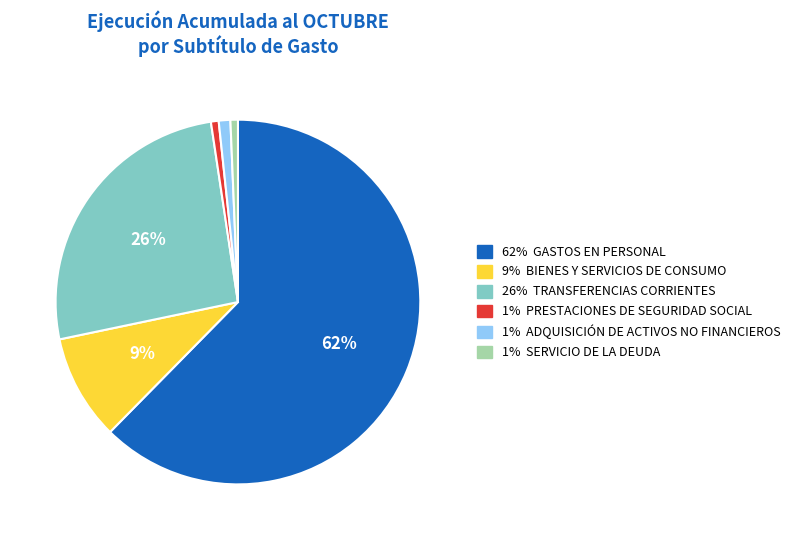

Is there any slice that represents more than half of the pie?

Yes